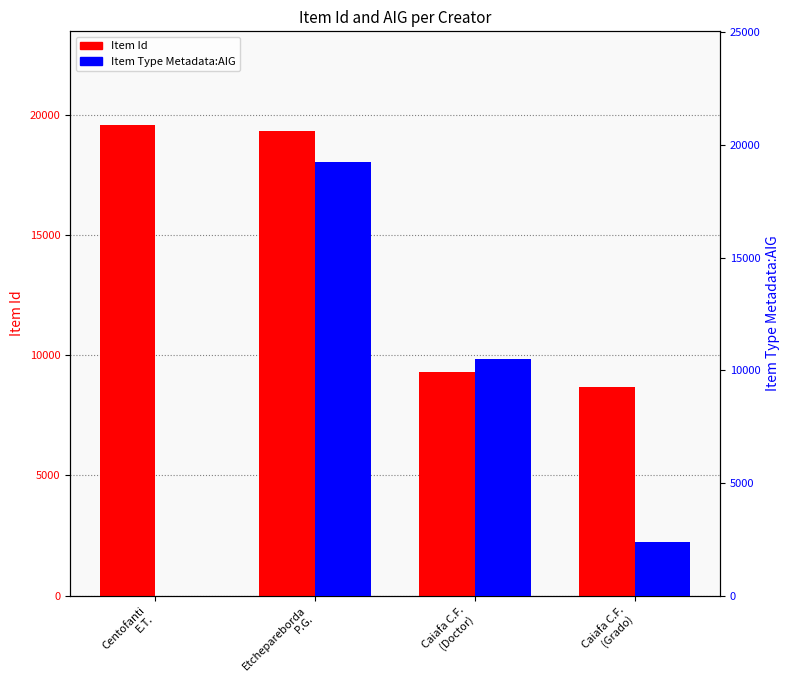

How many data points in Item Type Metadata:AIG are above 10511?

1